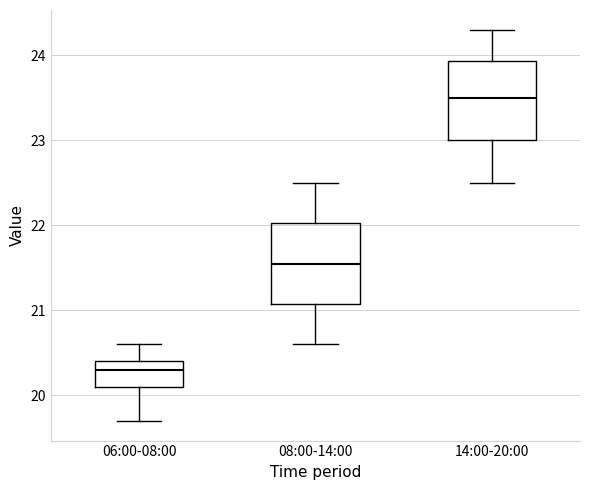

Reading left to right, read every box against the y-axis: the position of its median line, the range the box covers, and the ends of its whiskers. The values are not printed on the chart, so give them approximately, as read against the axis.

06:00-08:00: median 20.3, box 20.1 to 20.4, whiskers 19.7 to 20.6
08:00-14:00: median 21.6, box 21.1 to 22.0, whiskers 20.6 to 22.5
14:00-20:00: median 23.5, box 23.0 to 23.9, whiskers 22.5 to 24.3